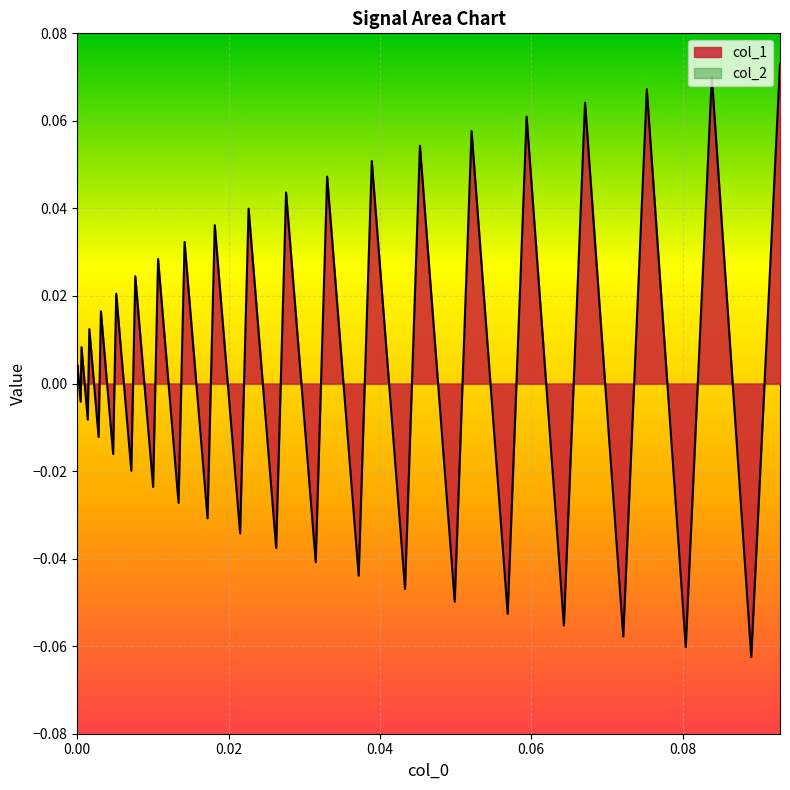

Which series has the largest range (max minus min)?

col_1